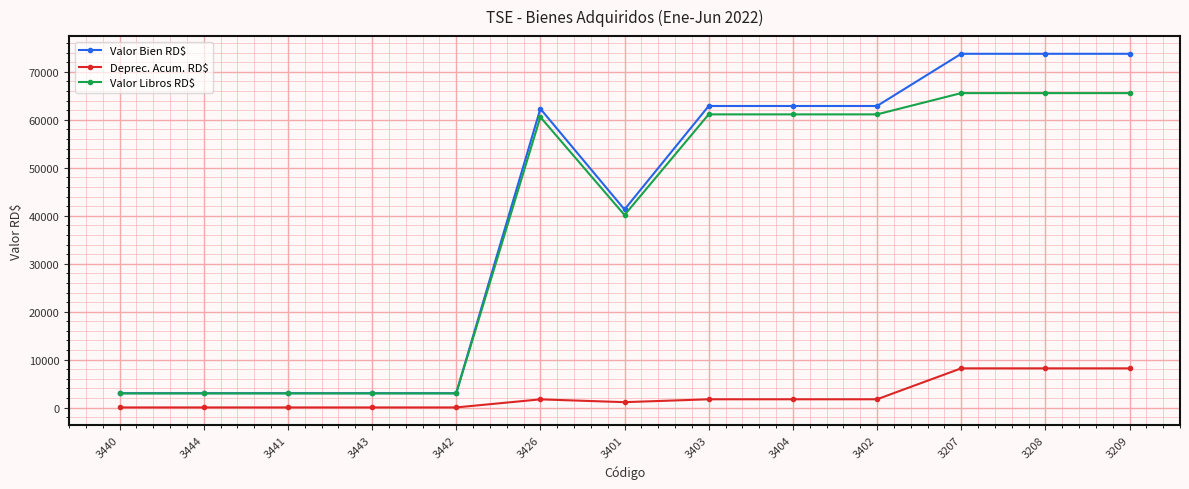

List the series in order of their peak value, lowest first.

Deprec. Acum. RD$, Valor Libros RD$, Valor Bien RD$